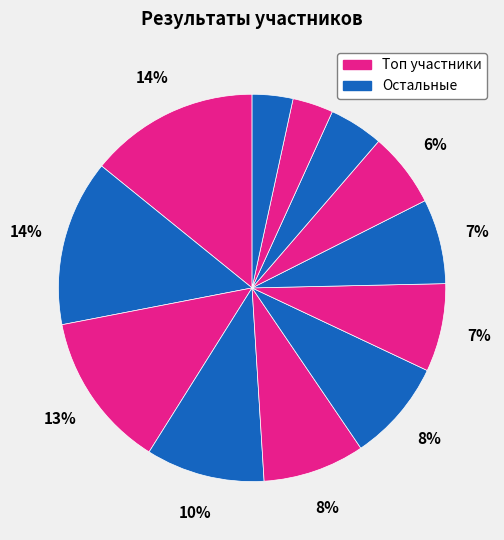

How many segments does this pie chart have?

12